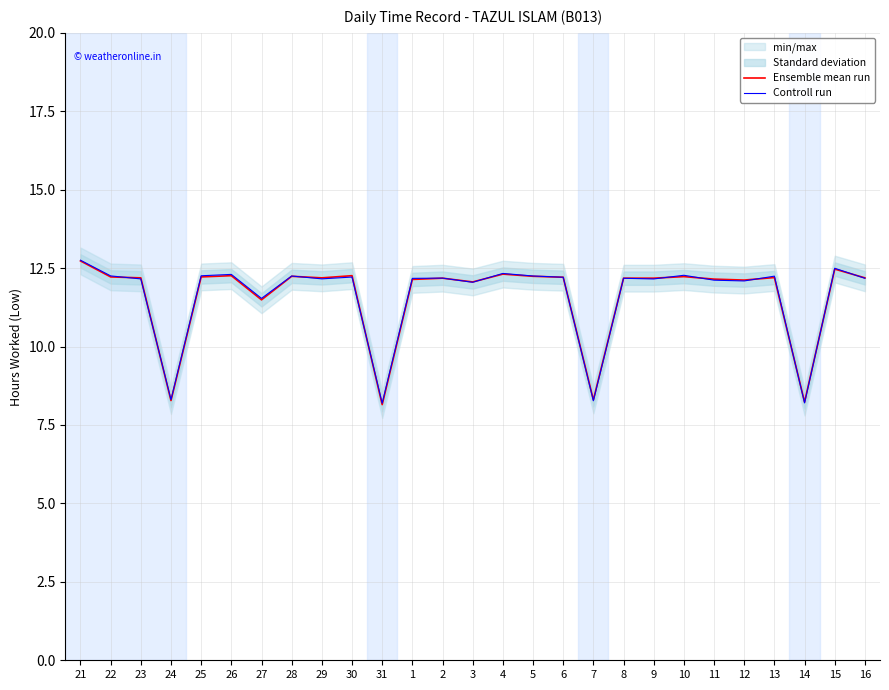

Which has a higher value, 31 or 22?

22